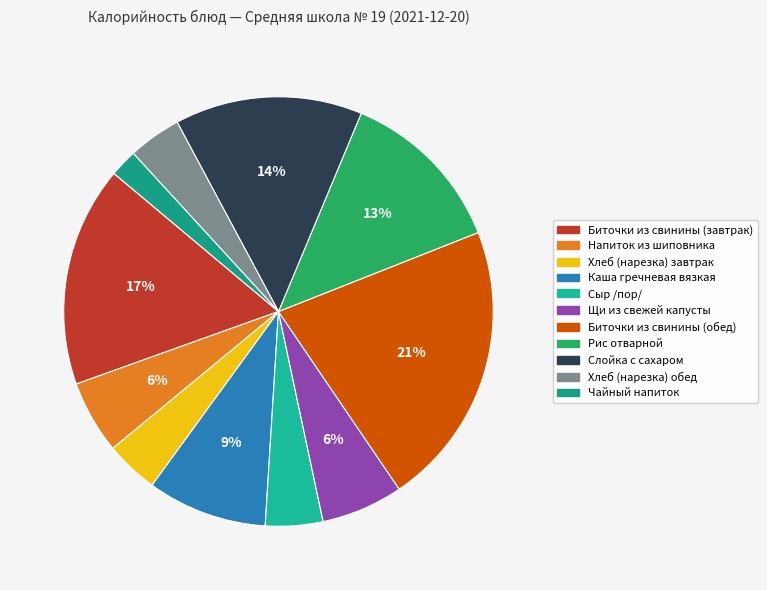

Which category has the smallest portion of the pie?

Чайный напиток